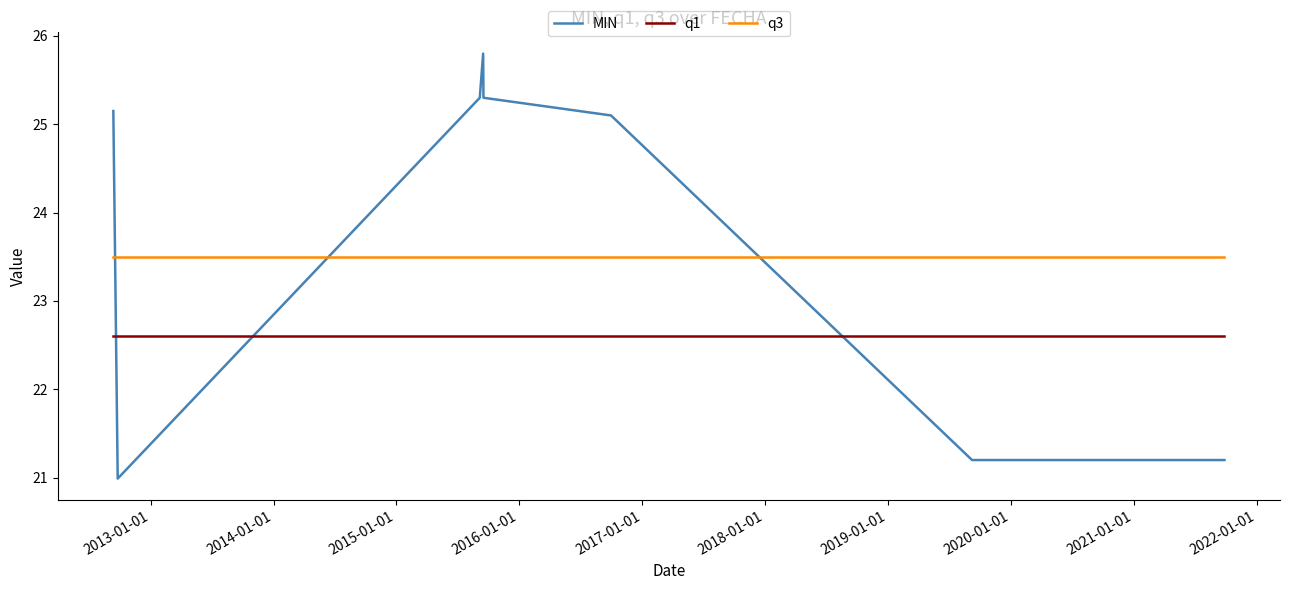

Which series has the largest total across all categories?

MIN